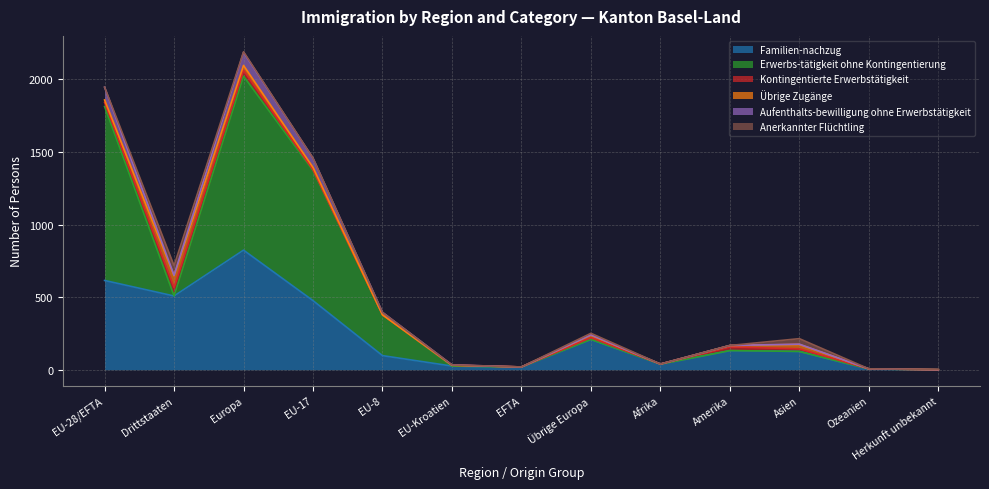

Between which two adjacent categories do Anerkannter Flüchtling and Aufenthalts-bewilligung ohne Erwerbstätigkeit first intersect?

EU-28/EFTA and Drittstaaten